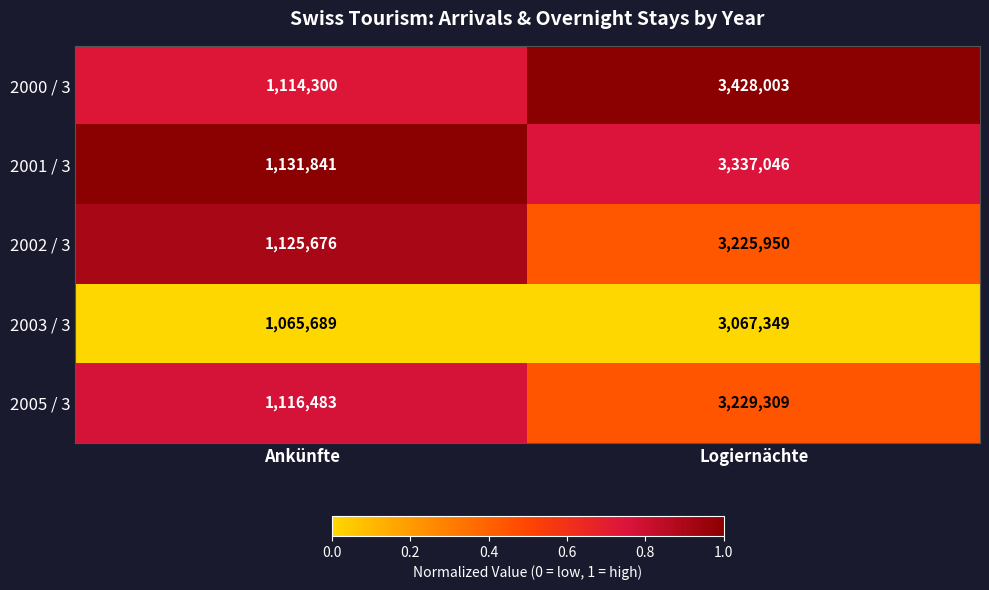

The value of 2001 / 3 at Logiernächte is 3337046. True or false?

True